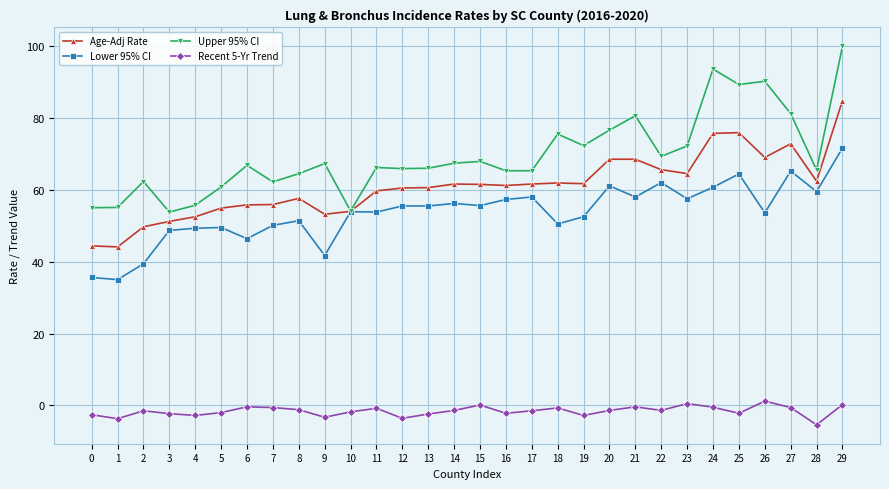

How many data points in Lower 95% CI are less than 55?

15